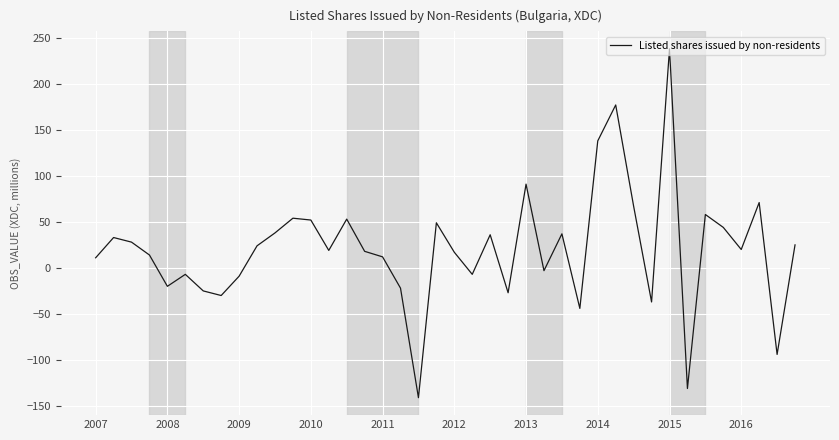

What is the difference between the maximum and minimum values?

379